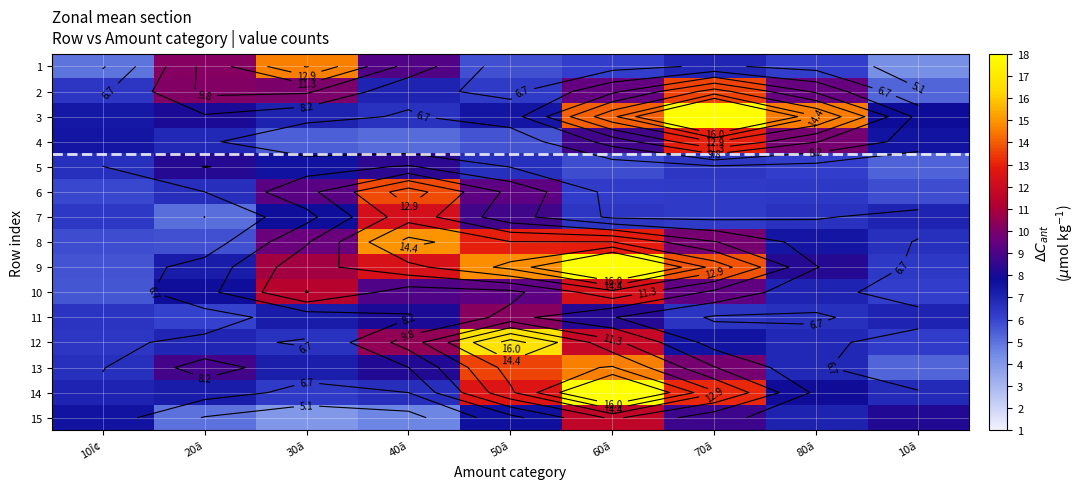

What is the total value across all series at 60ã?

168.7